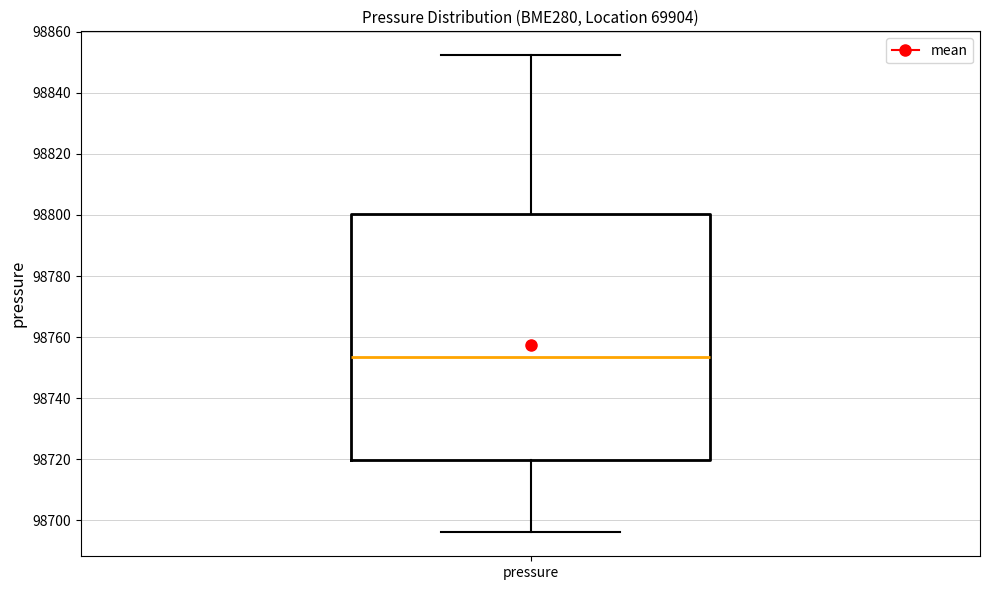

Read this box plot against the y-axis: the position of the median line, the range covered by the box, and the ends of both whiskers. The values are not printed on the chart, so give them approximately, as read against the axis.

median 98754, box 98720 to 98800, whiskers 98696 to 98852